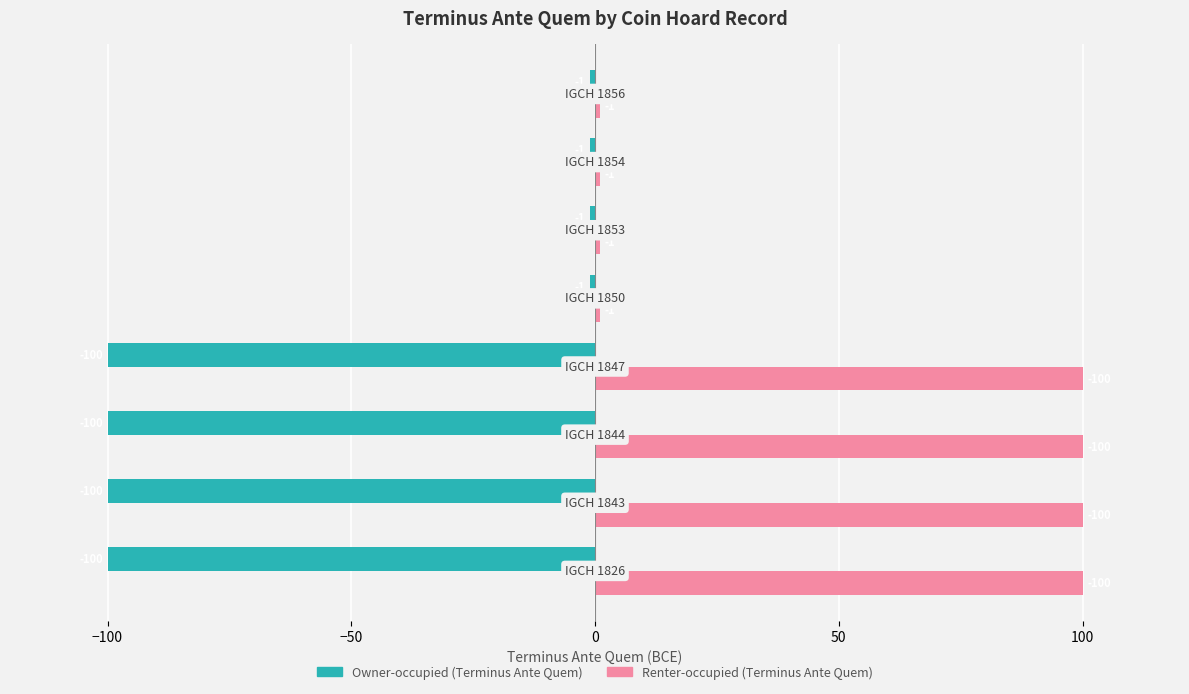

What is the maximum value shown in the chart?

100